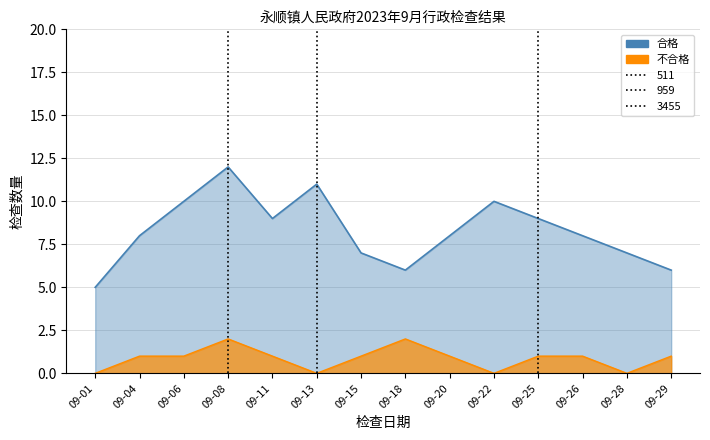

What is the difference between the maximum and minimum values in the 不合格 series?

2